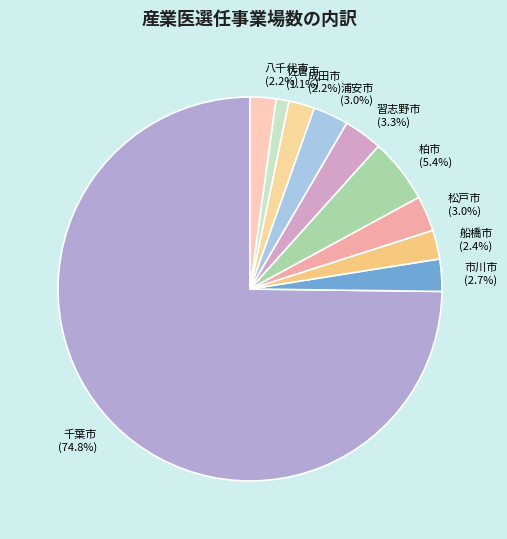

Count the number of slices in the pie.

10